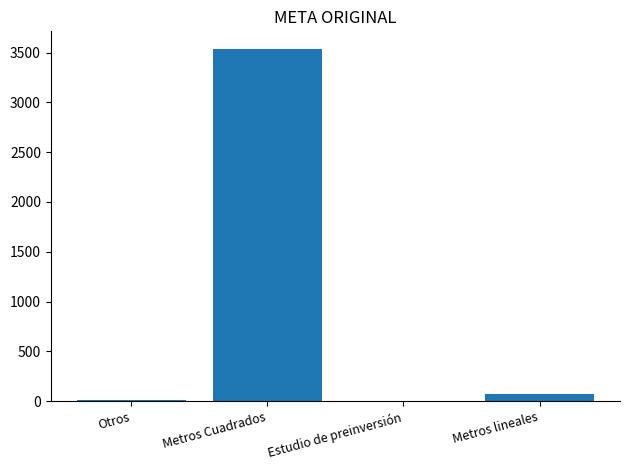

The chart shows a value of 3536.4 at Metros Cuadrados. True or false?

True